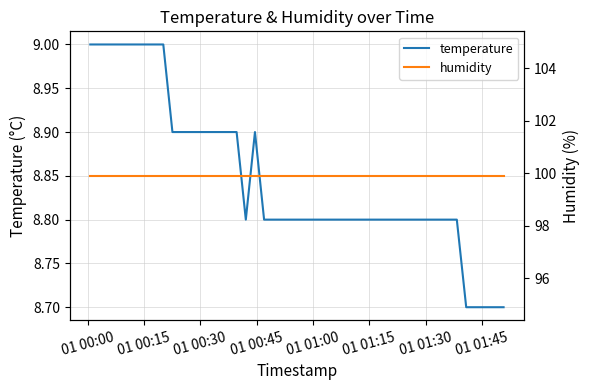

Reading left to right, list all the values displayed in this chart.

temperature: 9.0	9.0	9.0	9.0	9.0	9.0	9.0	9.0	9.0	8.9	8.9	8.9	8.9	8.9	8.9	8.9	8.9	8.8	8.9	8.8	8.8	8.8	8.8	8.8	8.8	8.8	8.8	8.8	8.8	8.8	8.8	8.8	8.8	8.8	8.8	8.7	8.7	8.7	8.7	8.7
humidity: 99.9	99.9	99.9	99.9	99.9	99.9	99.9	99.9	99.9	99.9	99.9	99.9	99.9	99.9	99.9	99.9	99.9	99.9	99.9	99.9	99.9	99.9	99.9	99.9	99.9	99.9	99.9	99.9	99.9	99.9	99.9	99.9	99.9	99.9	99.9	99.9	99.9	99.9	99.9	99.9